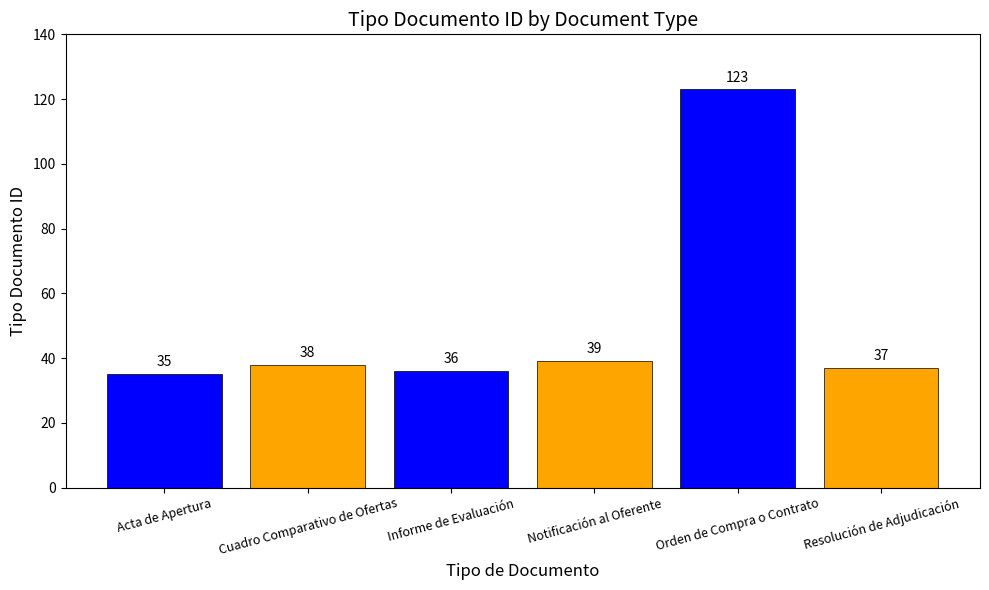

List the labels in order of value, largest first.

Orden de Compra o Contrato, Notificación al Oferente, Cuadro Comparativo de Ofertas, Resolución de Adjudicación, Informe de Evaluación, Acta de Apertura